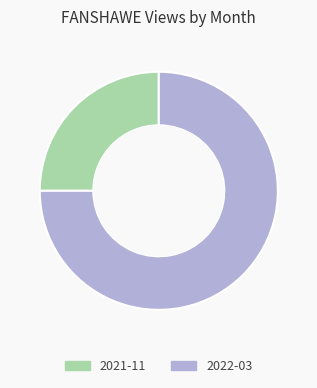

The 2021-11 slice represents 25% of the pie. True or false?

True